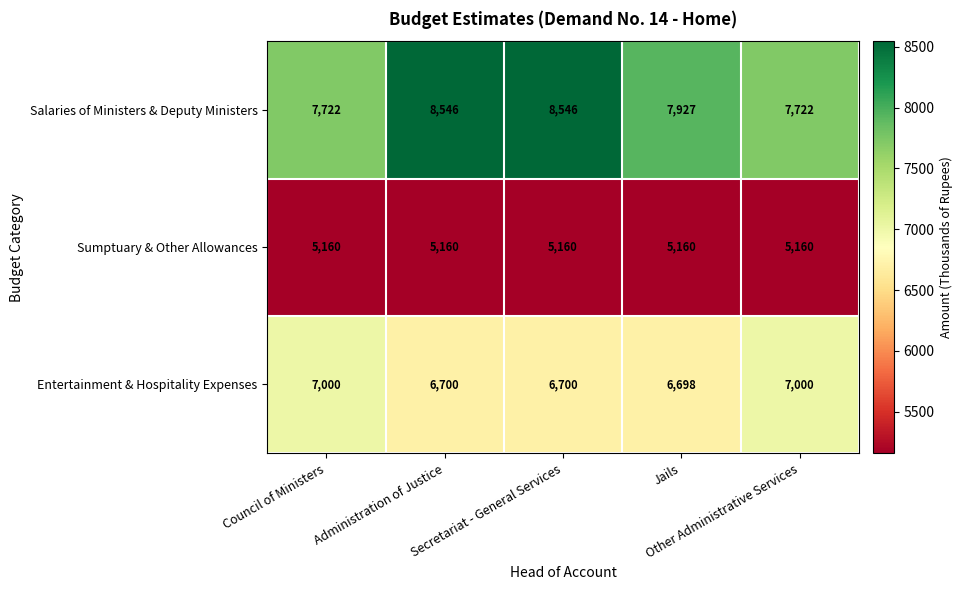

What is the difference between the second highest and second lowest values in the Entertainment & Hospitality Expenses series?

300